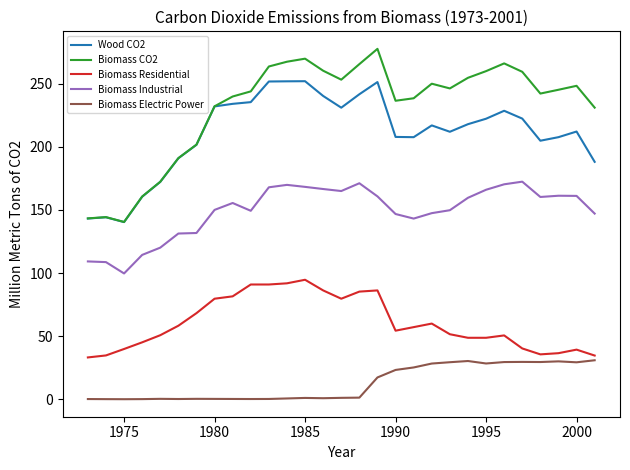

Which series has the widest spread of values?

Biomass CO2